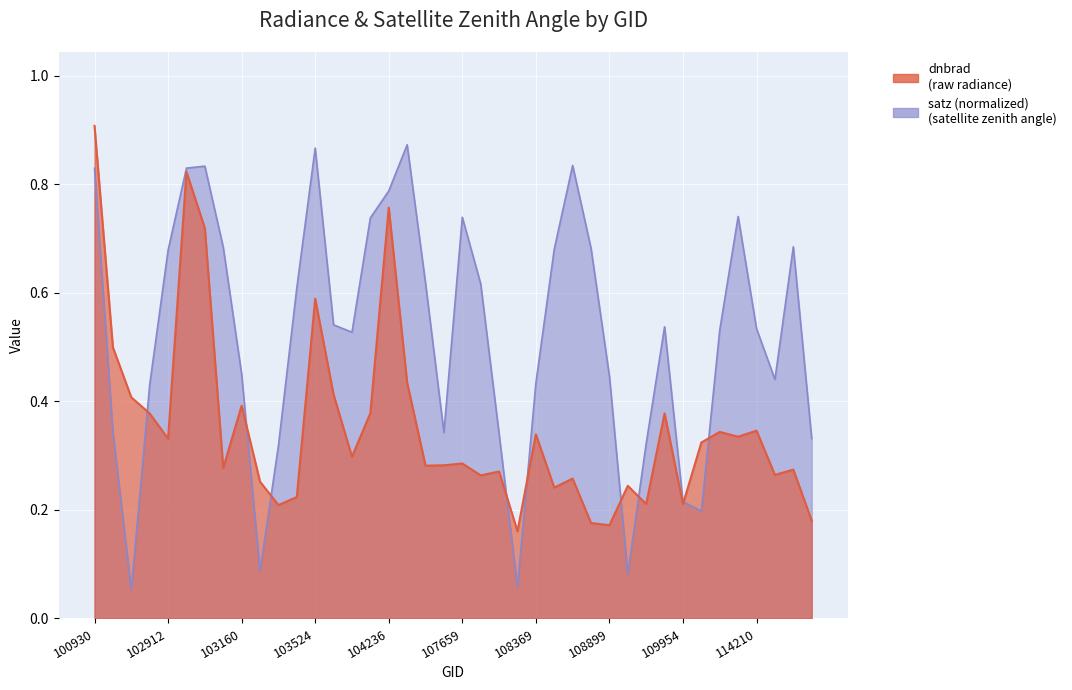

Reading left to right, transcribe all the data shown in this chart.

dnbrad: 100930=0.9	102551=0.5	102671=0.4	102792=0.4	102912=0.3	102920=0.8	103032=0.7	103040=0.3	103160=0.4	103279=0.3	103397=0.2	103515=0.2	103524=0.6	103761=0.4	104112=0.3	104229=0.4	104236=0.8	104346=0.4	104355=0.3	104472=0.3	107659=0.3	107843=0.3	108015=0.3	108193=0.2	108369=0.3	108542=0.2	108715=0.3	108729=0.2	108899=0.2	109072=0.2	109244=0.2	109780=0.4	109954=0.2	110127=0.3	110299=0.3	110472=0.3	114210=0.3	114788=0.3	114902=0.3	115265=0.2
satz: 100930=0.8	102551=0.3	102671=0.1	102792=0.4	102912=0.7	102920=0.8	103032=0.8	103040=0.7	103160=0.5	103279=0.1	103397=0.3	103515=0.6	103524=0.9	103761=0.5	104112=0.5	104229=0.7	104236=0.8	104346=0.9	104355=0.6	104472=0.3	107659=0.7	107843=0.6	108015=0.3	108193=0.1	108369=0.4	108542=0.7	108715=0.8	108729=0.7	108899=0.4	109072=0.1	109244=0.3	109780=0.5	109954=0.2	110127=0.2	110299=0.5	110472=0.7	114210=0.5	114788=0.4	114902=0.7	115265=0.3